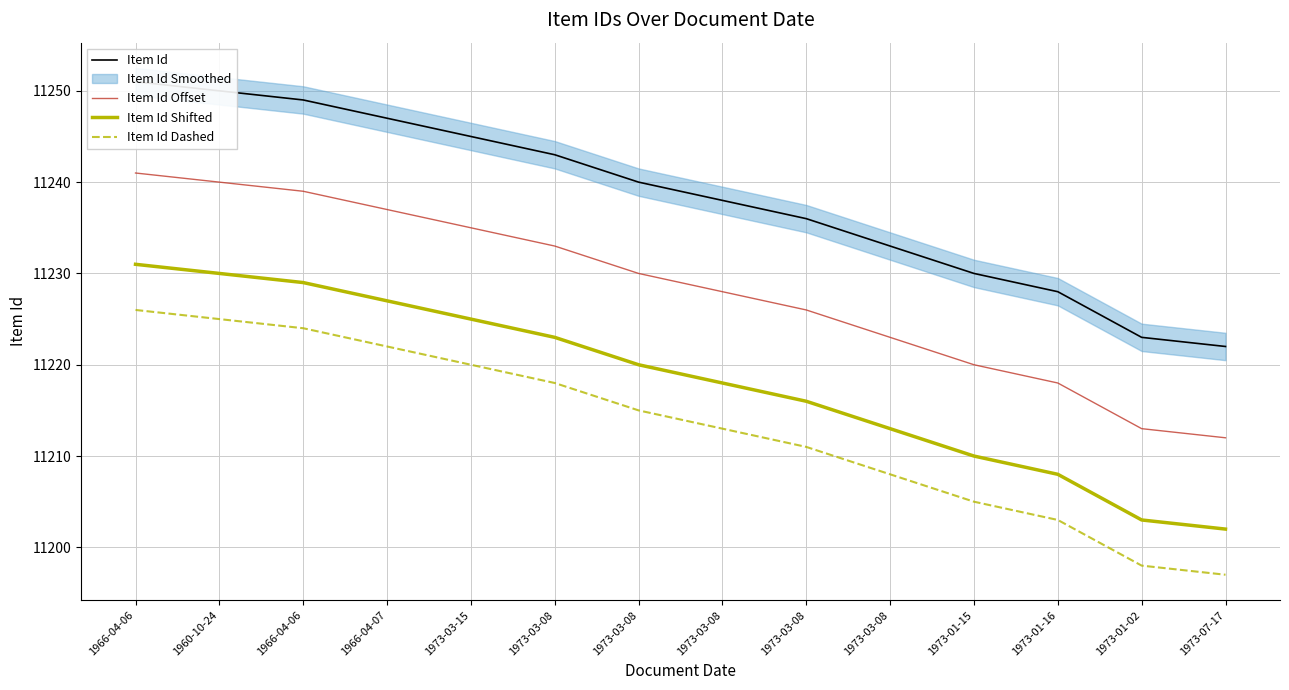

Rank the categories by Item Id value from highest to lowest.

1966-04-06, 1960-10-24, 1966-04-06, 1966-04-07, 1973-03-15, 1973-03-08, 1973-03-08, 1973-03-08, 1973-03-08, 1973-03-08, 1973-01-15, 1973-01-16, 1973-01-02, 1973-07-17